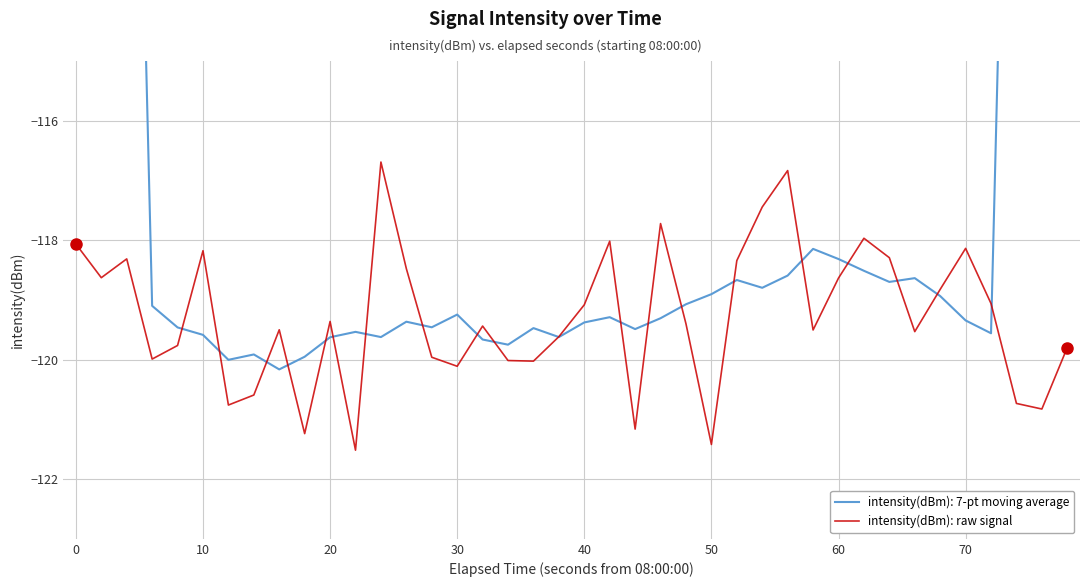

How many lines are shown in the chart?

1